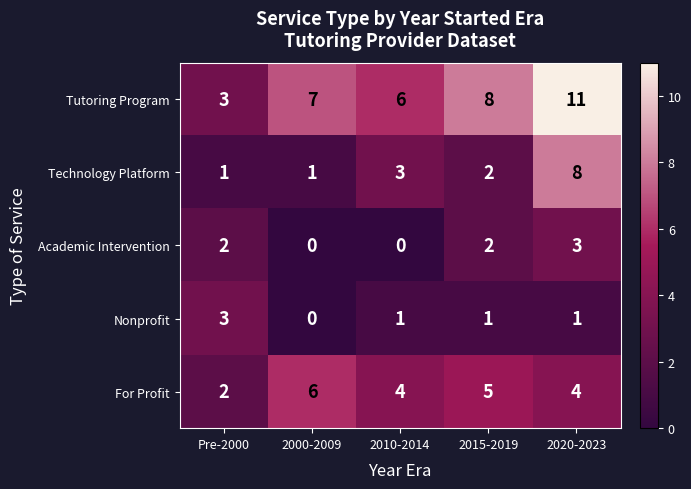

How many categories are shown in the chart?

5